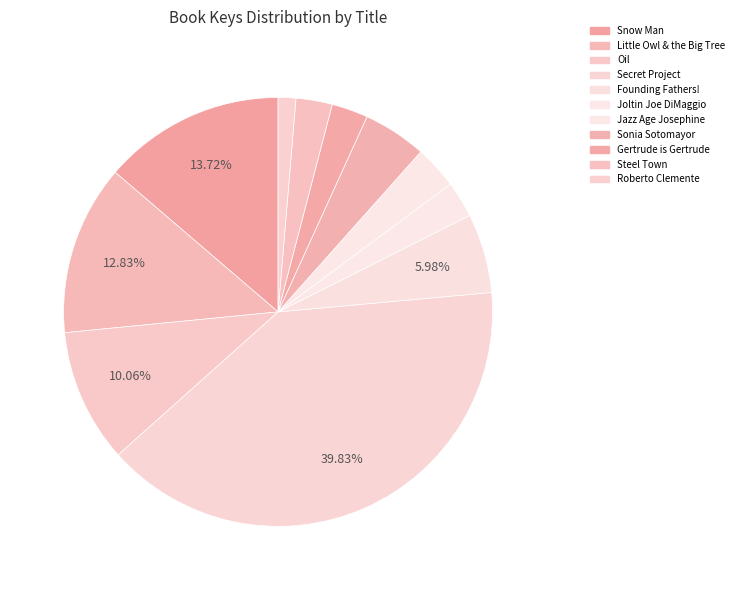

How many slices are in this pie chart?

11